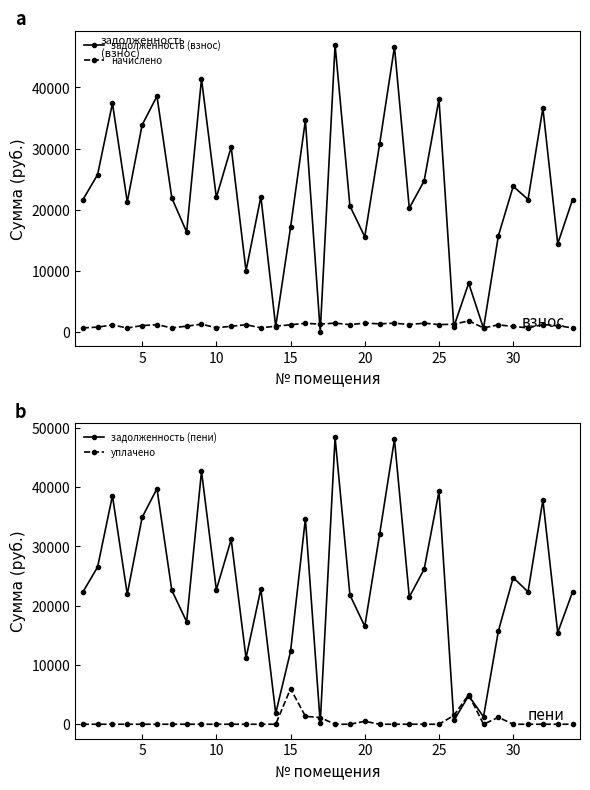

In задолженность (взнос), how many points are lower than both neighbors (excluding endpoints)?

12